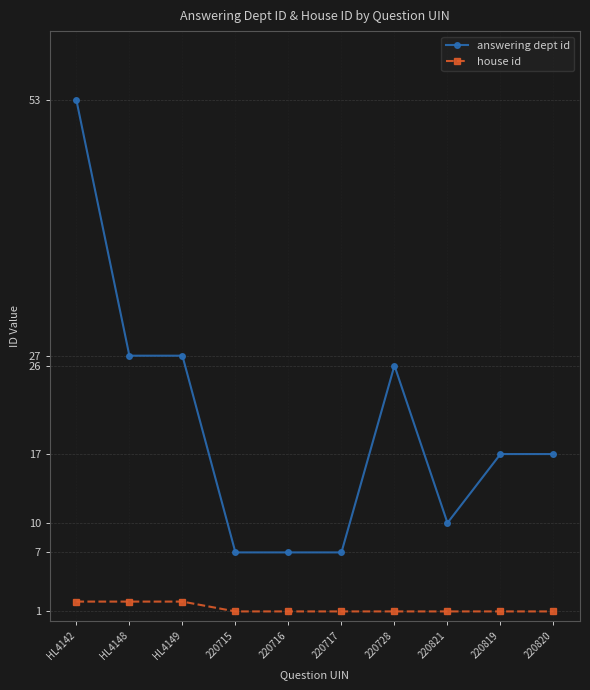

True or false: answering dept id and house id intersect in this chart.

False